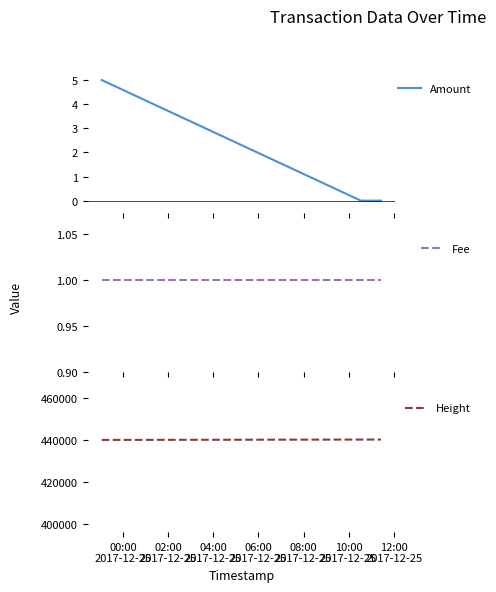

What is the label of the 4th point from the right?

02:00
2017-12-25